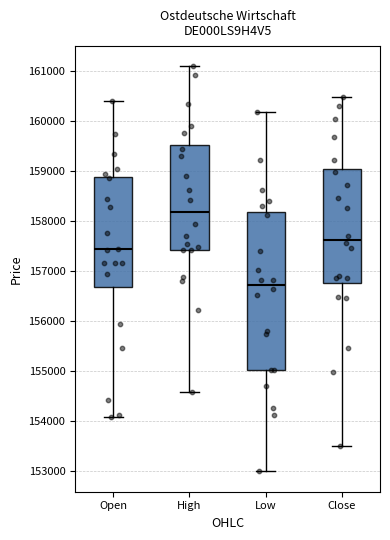

Which box is the tallest, from its lower edge to its upper edge?

Low